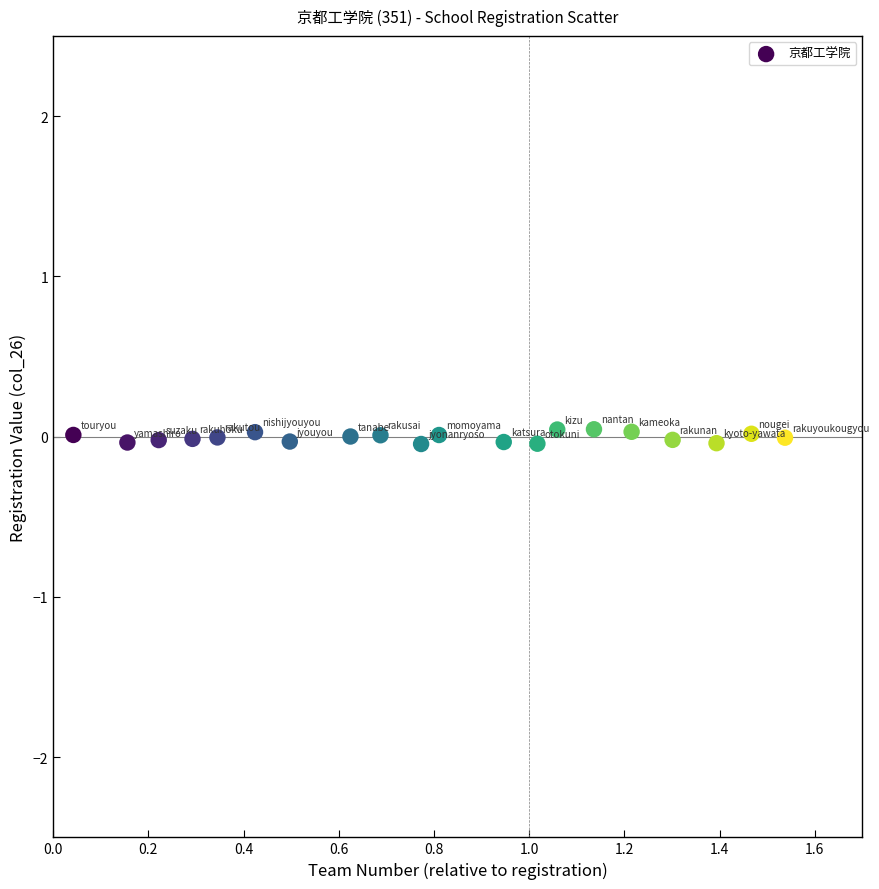

What is the range of X values (max minus min)?

1.5